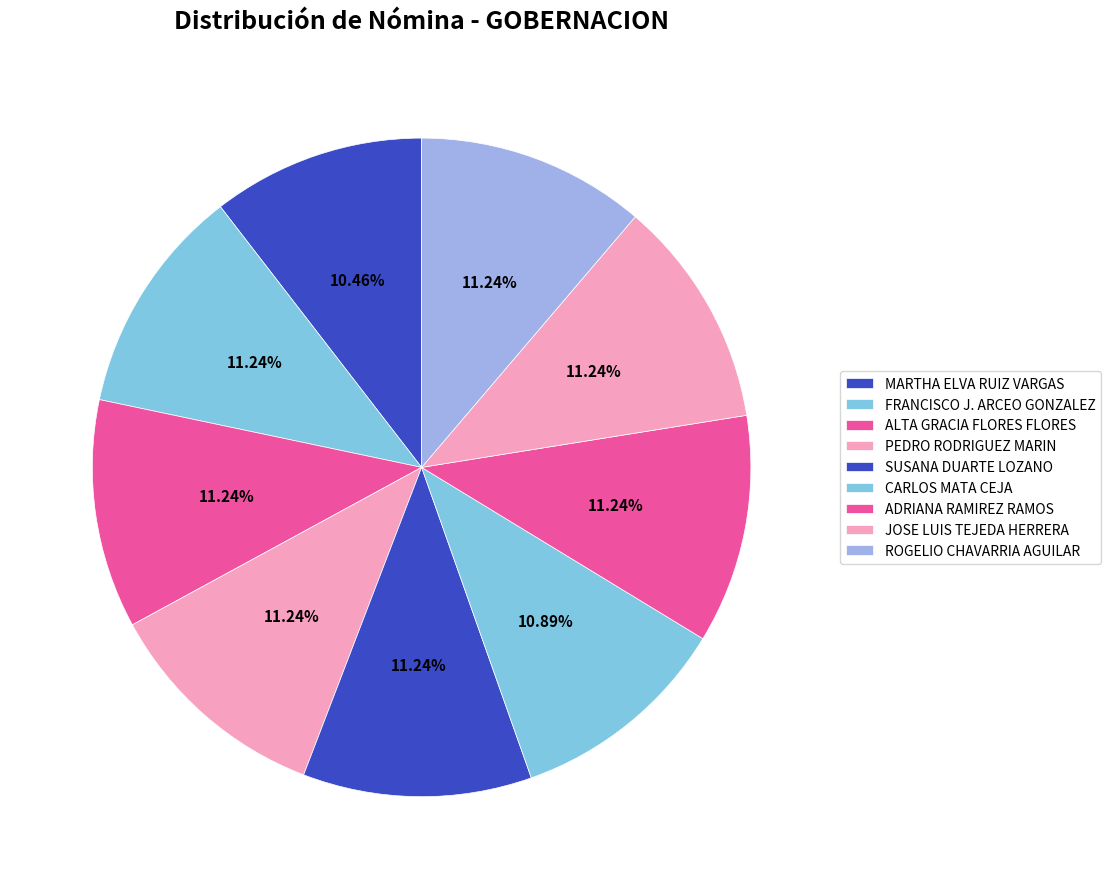

How many slices are in this pie chart?

9